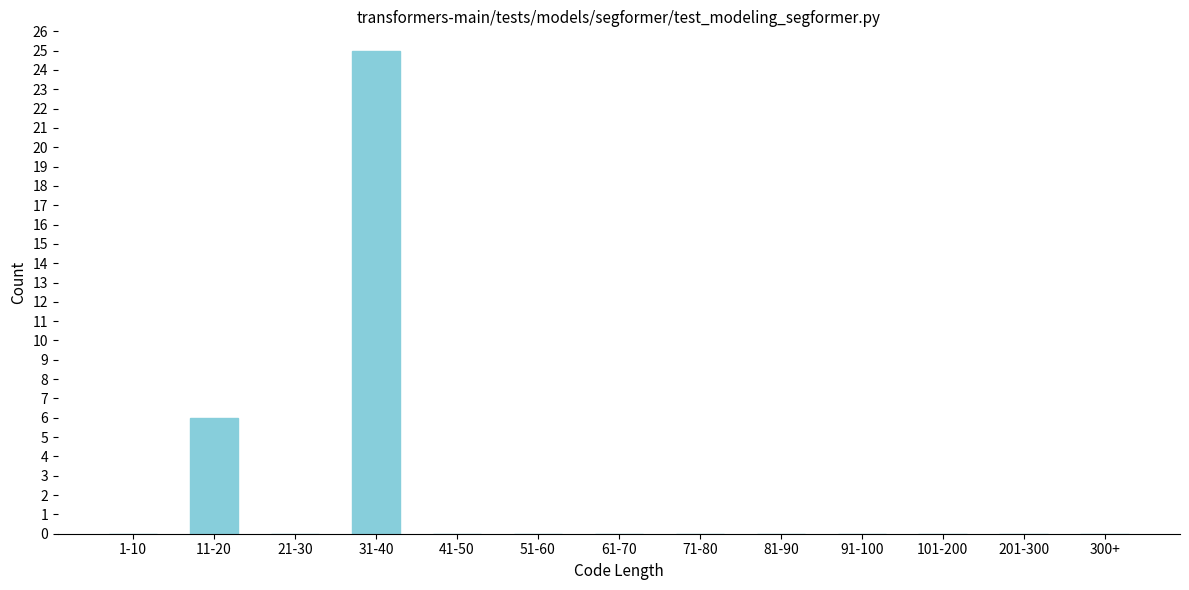

Reading left to right, list all the values displayed in this chart.

1-10=0	11-20=6	21-30=0	31-40=25	41-50=0	51-60=0	61-70=0	71-80=0	81-90=0	91-100=0	101-200=0	201-300=0	300+=0